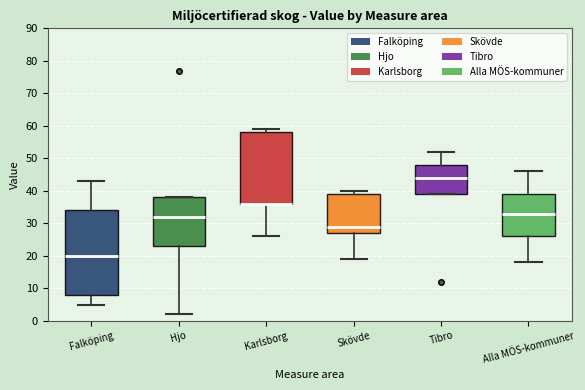

Comparing the boxes themselves (not the whiskers), which one is the tallest?

Falköping